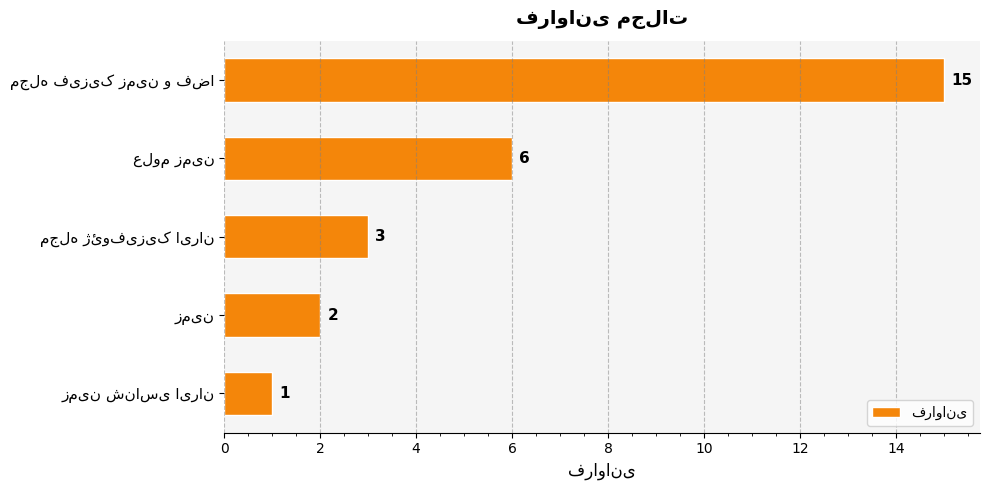

What is the sum of all values?

27